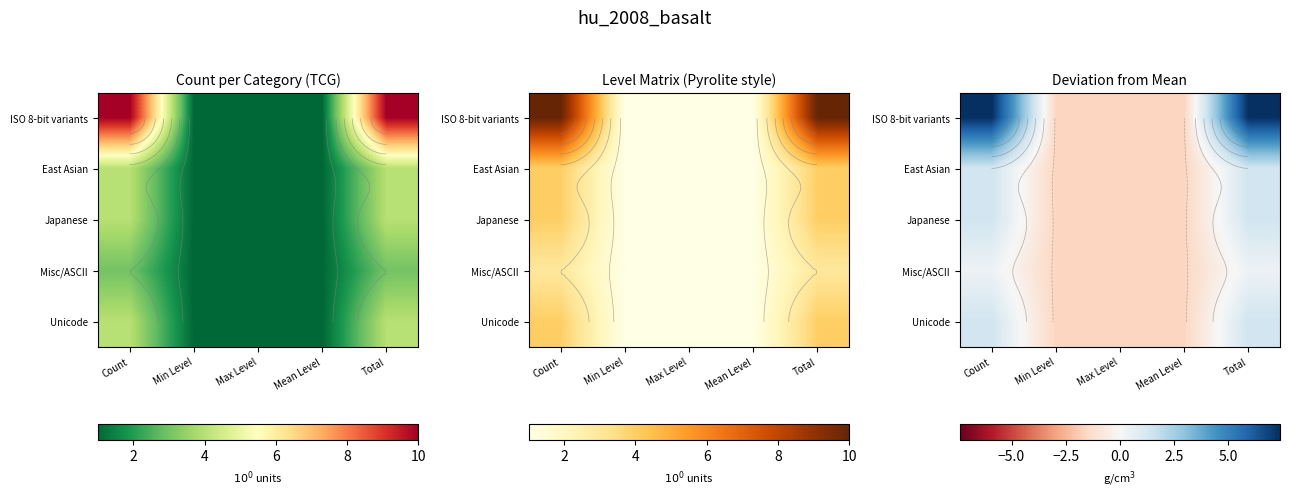

At which category does the chart reach its minimum across all series?

Min Level